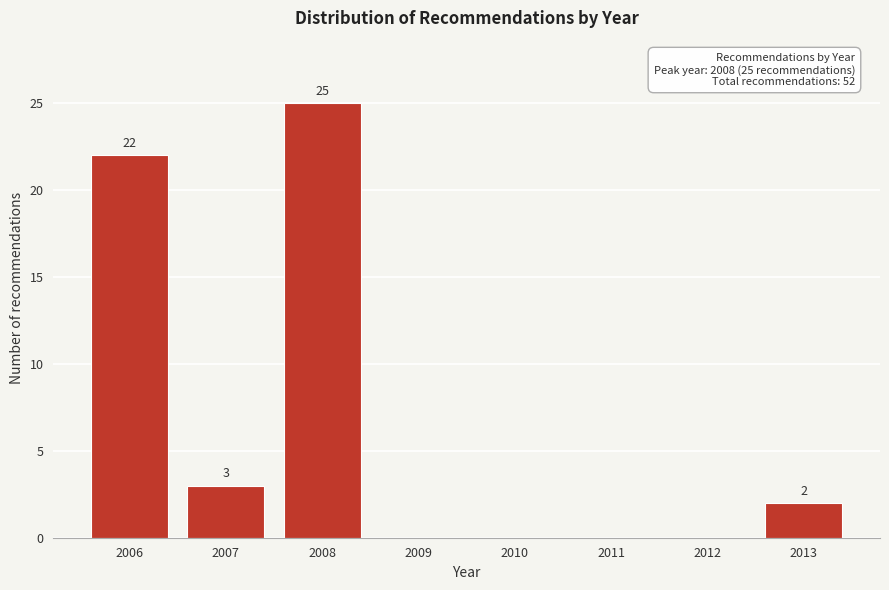

Reading left to right, extract all data points from this chart.

2006=22	2007=3	2008=25	2009=0	2010=0	2011=0	2012=0	2013=2